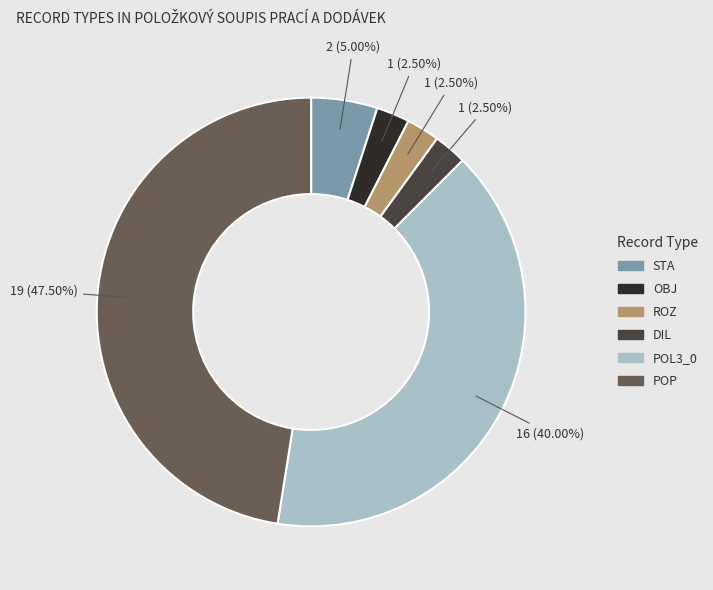

Does POL3_0 account for over 50% of the chart?

No